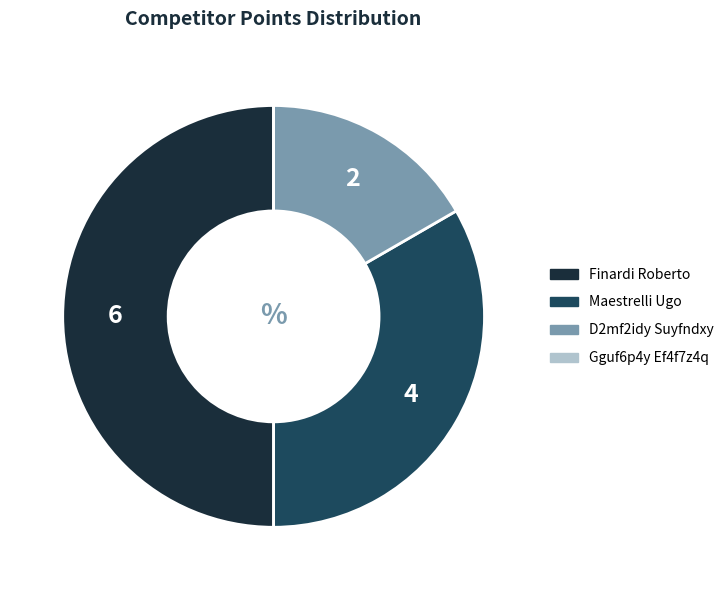

What is the largest slice in the pie chart?

Finardi Roberto